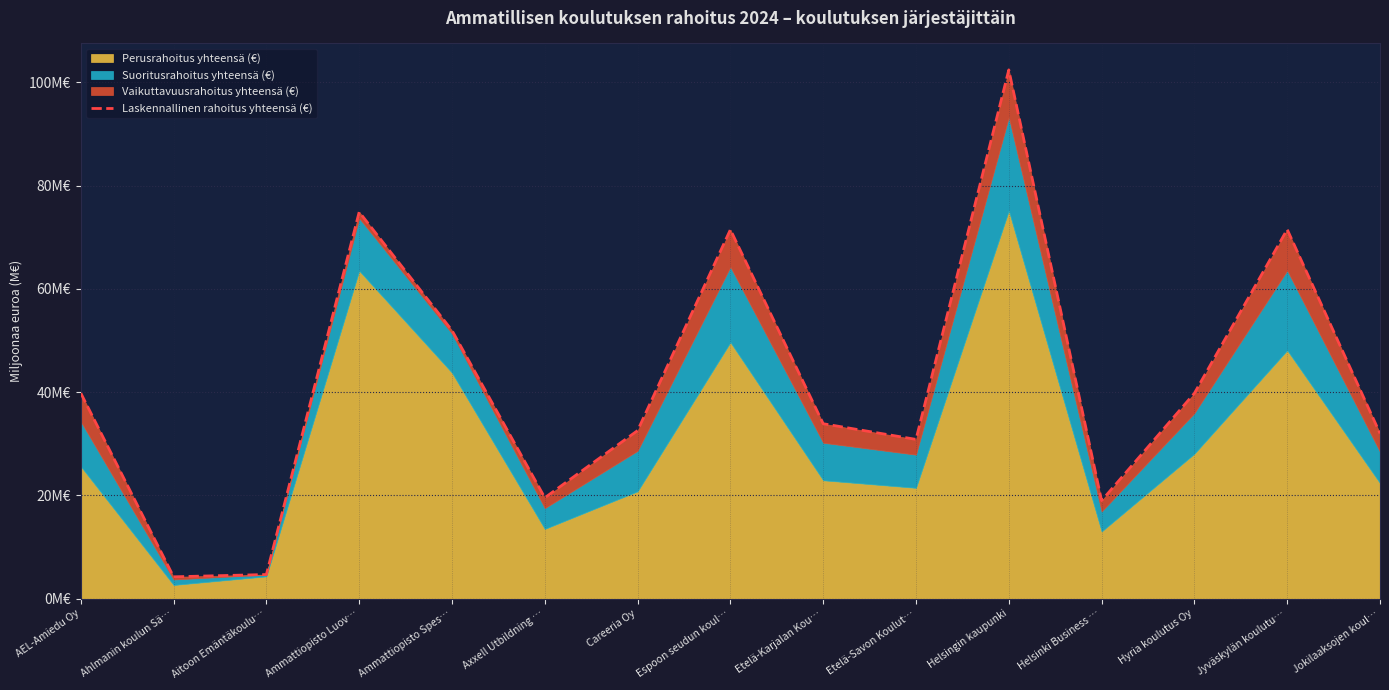

What position from the right is Ahlmanin koulun Sä…?

14